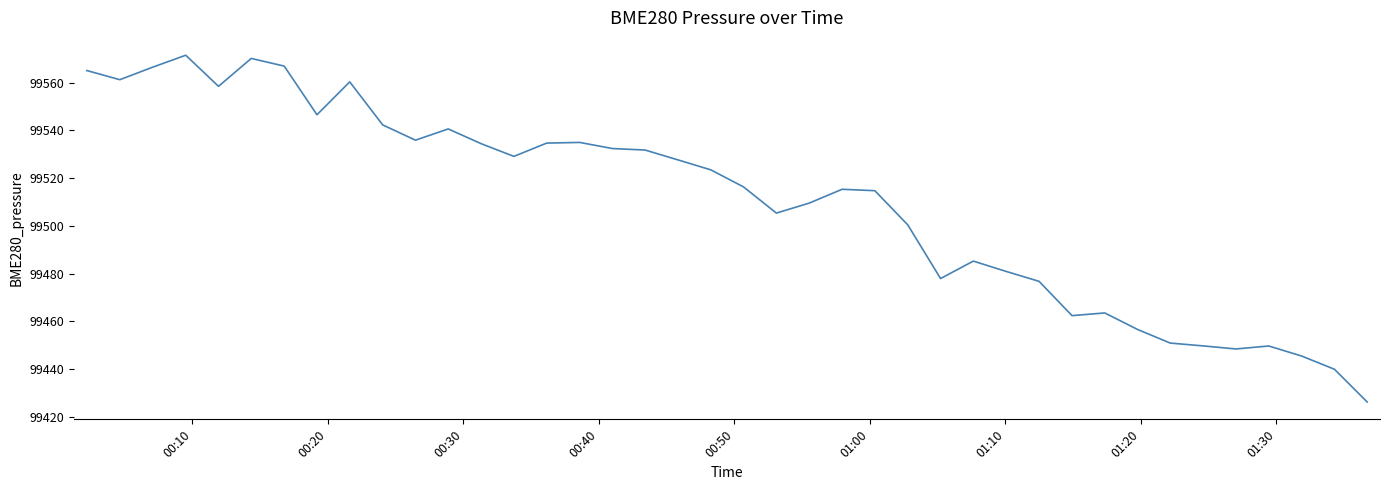

What is the difference between the maximum and minimum values?

145.3